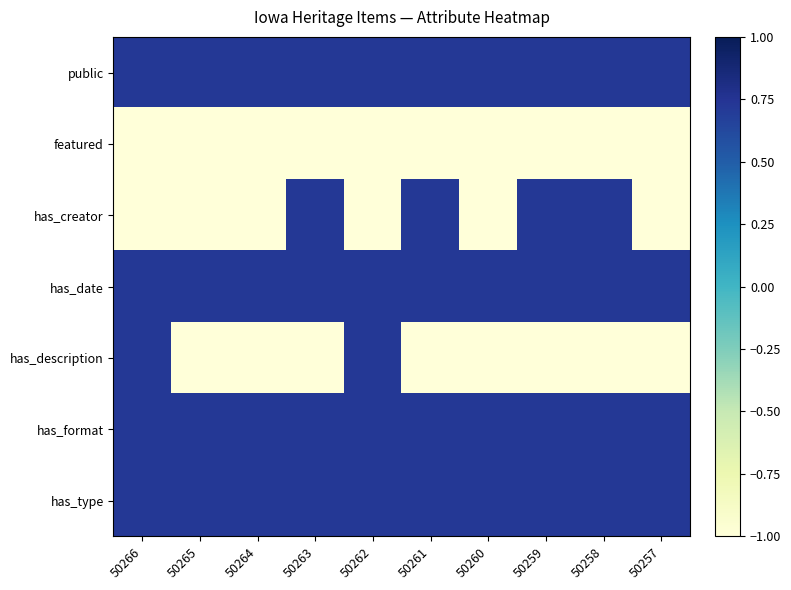

How many series are shown in this chart?

7